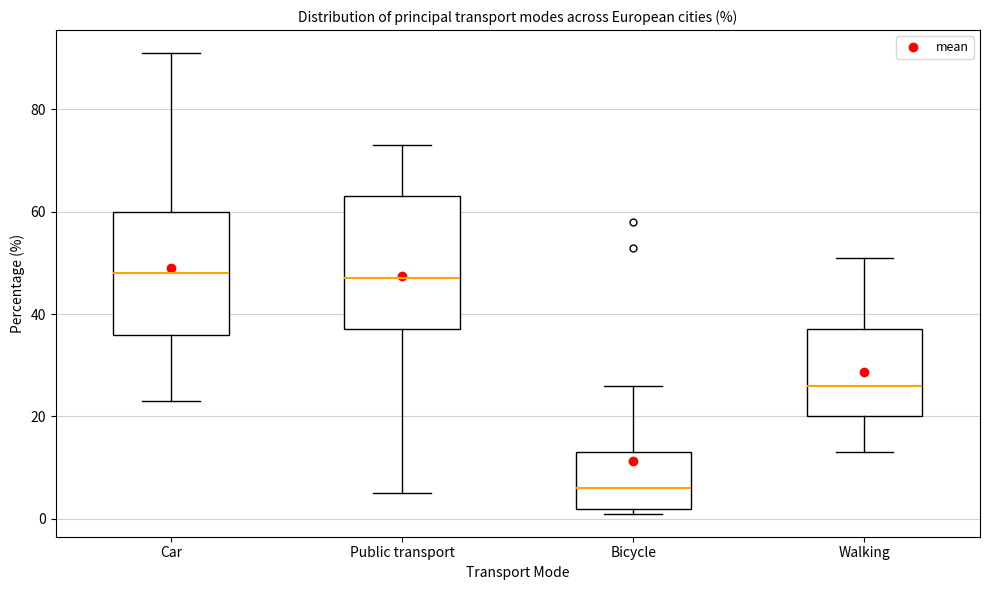

Where does the median line of the box for Bicycle sit on the y-axis? The values are not printed on the chart, so give them approximately, as read against the axis.

6